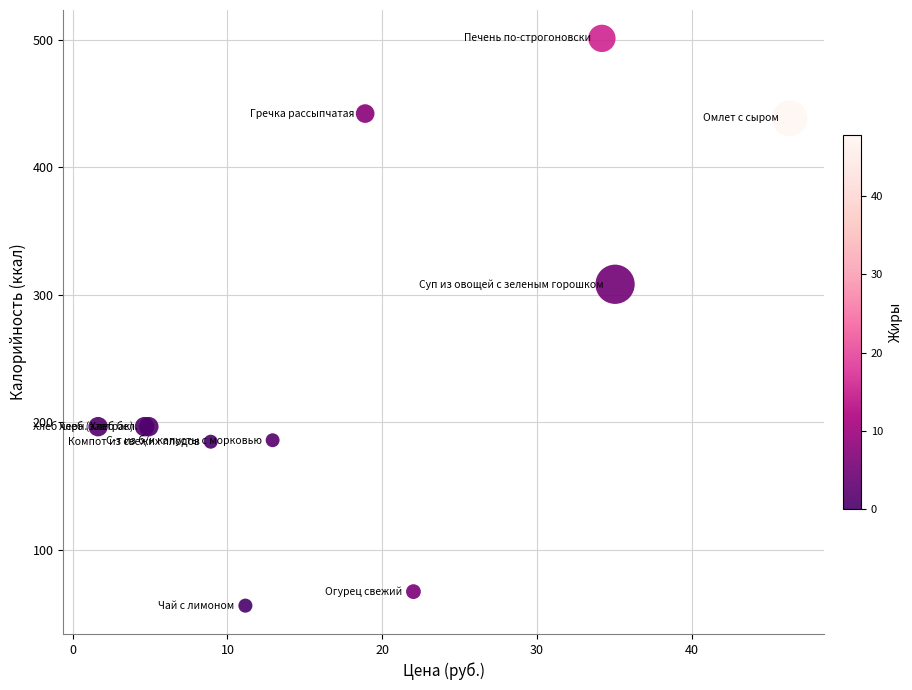

What Y value in the scatter plot is closest to 278?

308.1